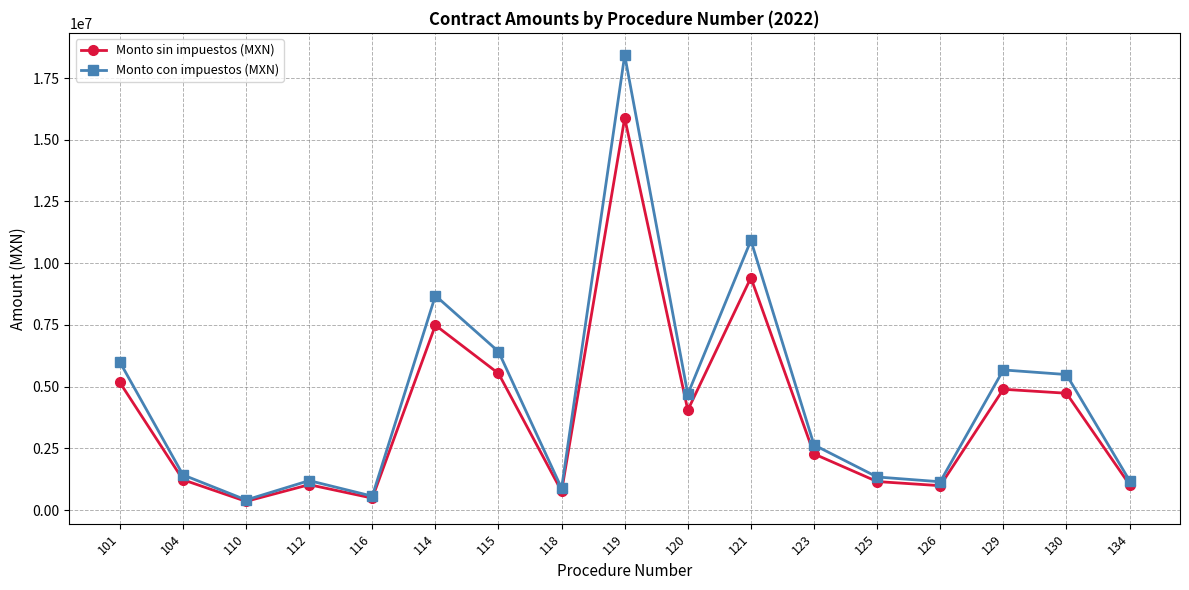

Does the chart have visible grid lines?

Yes